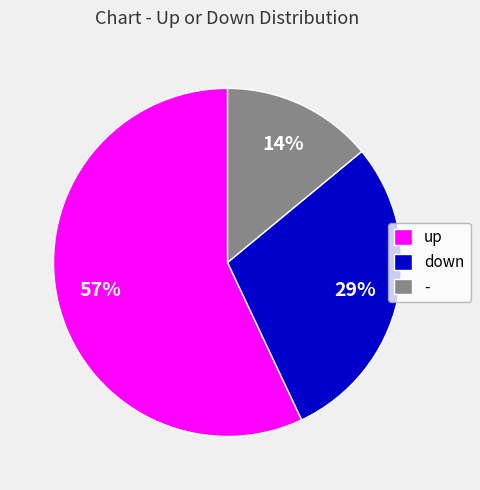

Do up and - together represent more than half of the pie?

Yes